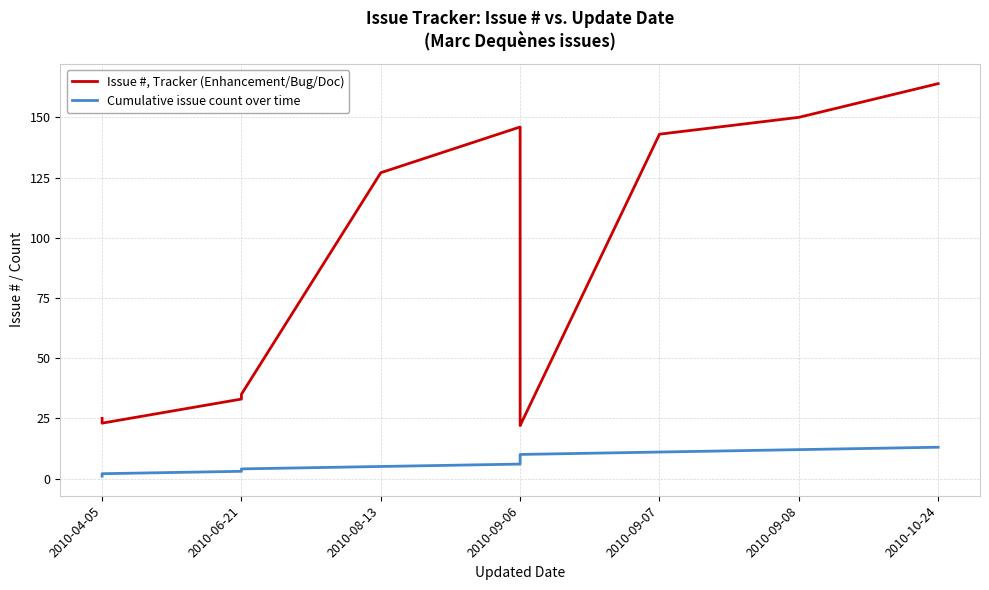

Between 2010-09-08 and 7, which series saw the biggest shift?

Issue #, Tracker (Enhancement/Bug/Doc)